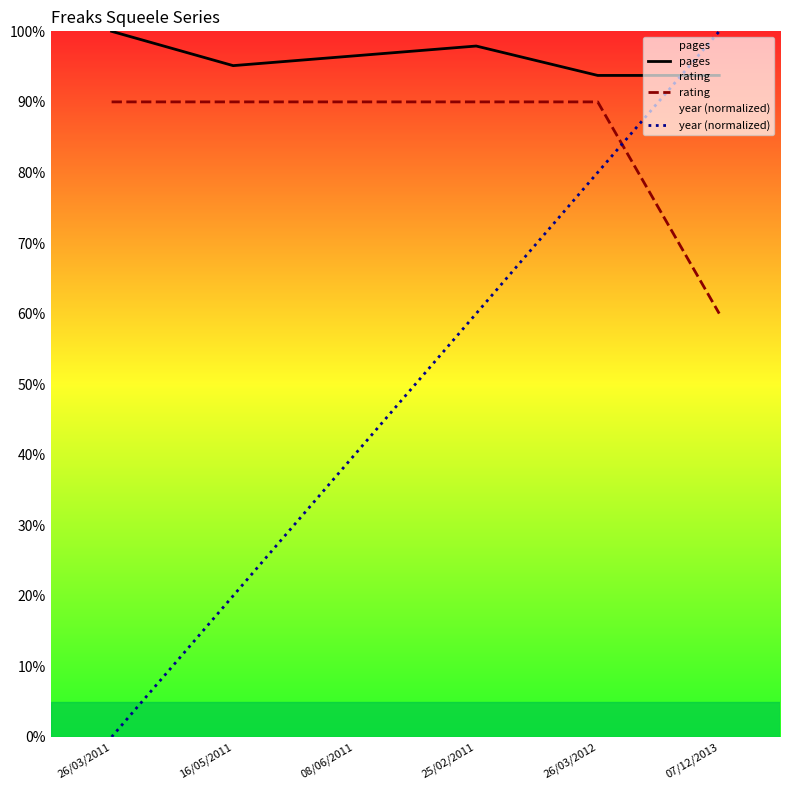

Where is rating nearest to the value 75?

26/03/2011